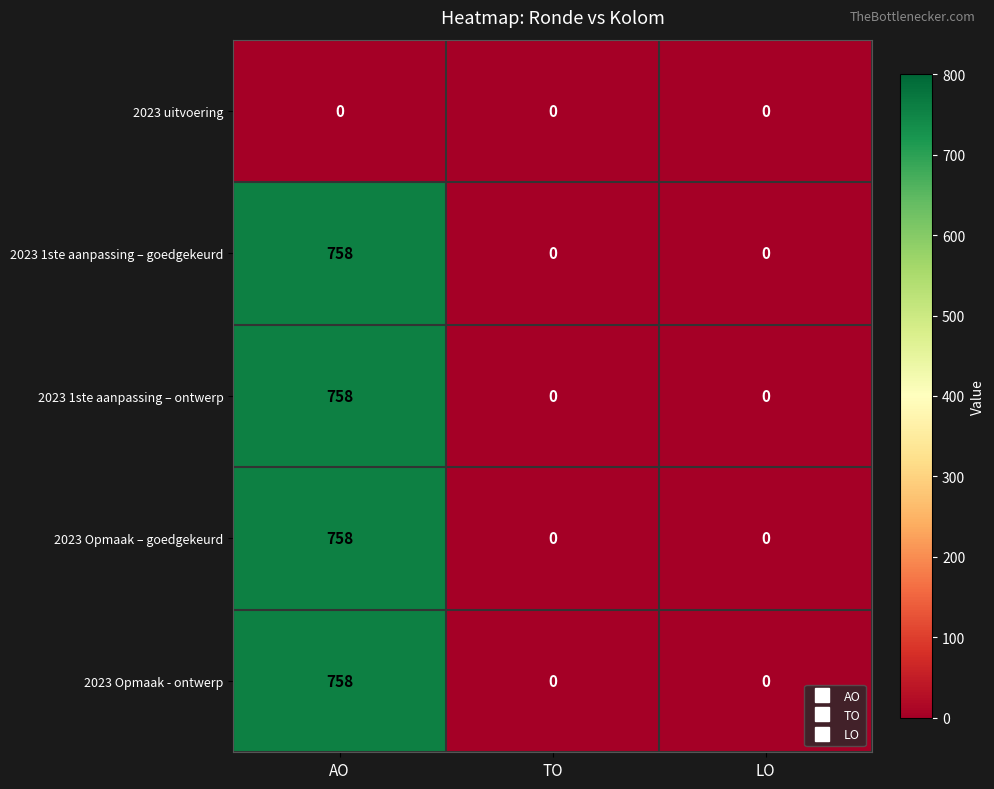

True or false: 2023 1ste aanpassing – goedgekeurd has a value of 401 at TO.

False